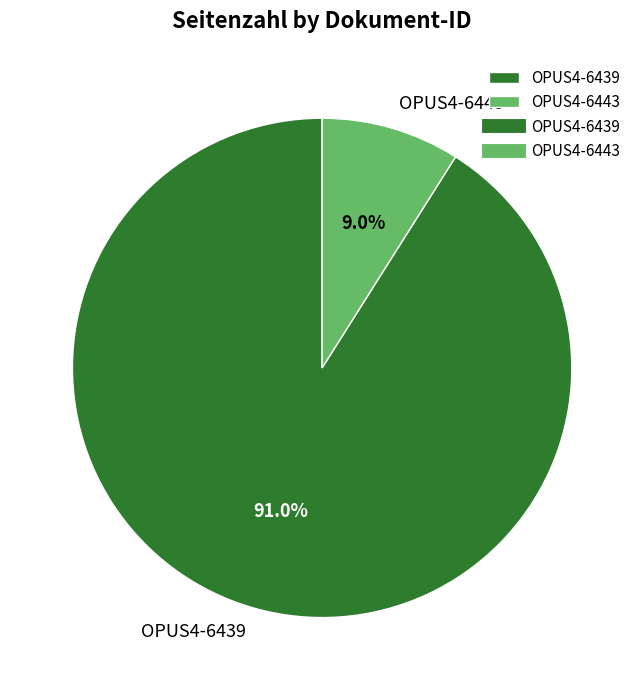

Count the number of slices in the pie.

2